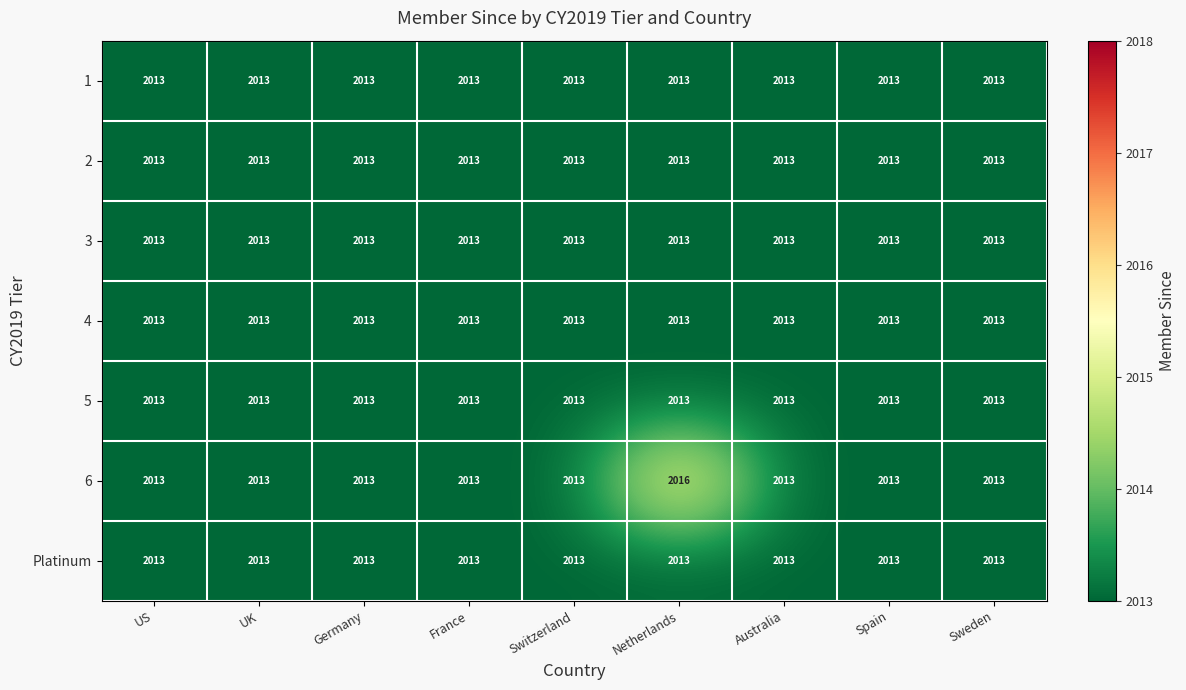

How many distinct data groups are displayed?

7